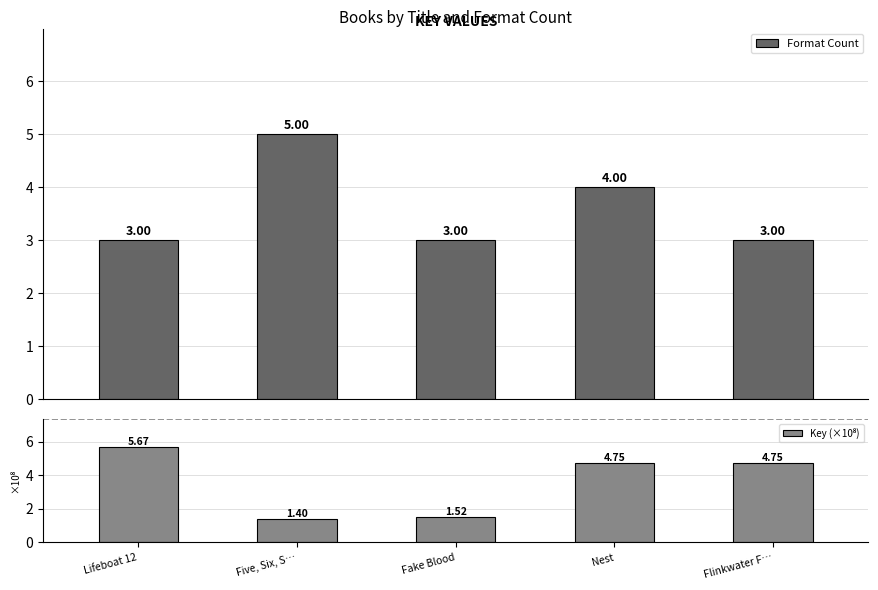

What position from the left is Flinkwater F…?

5